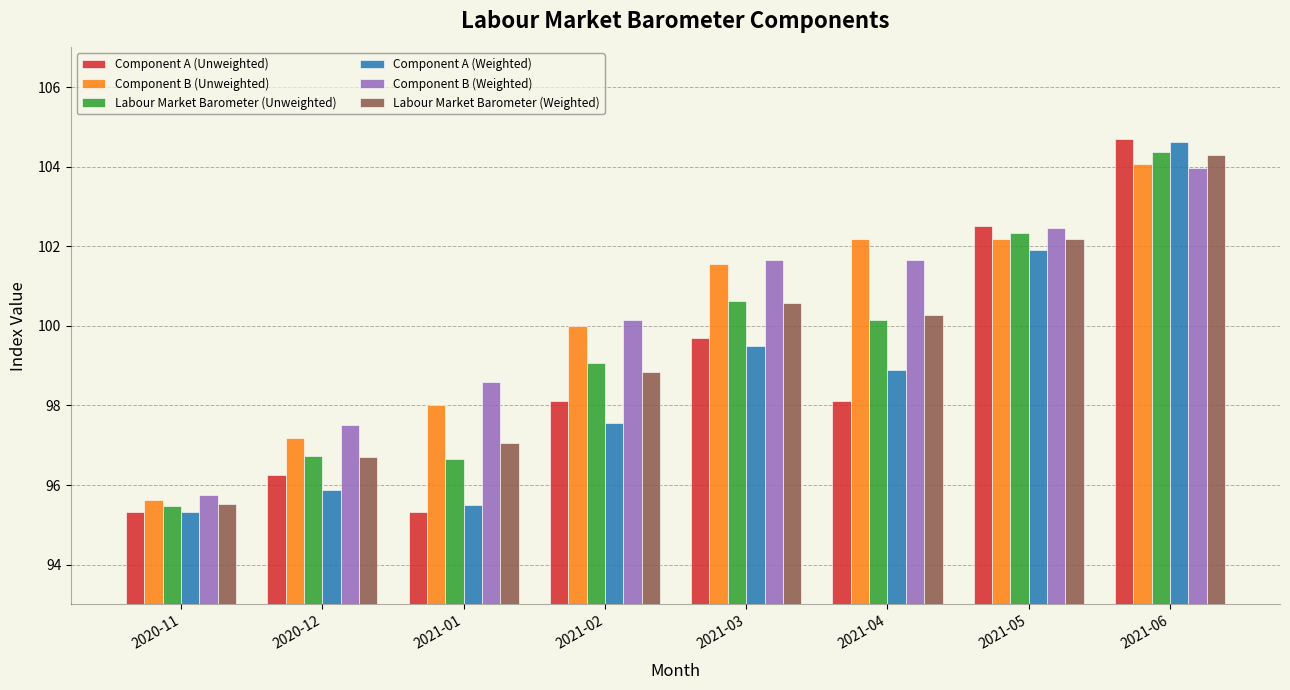

Where does the Component B (Unweighted) series first go above 101?

2021-03